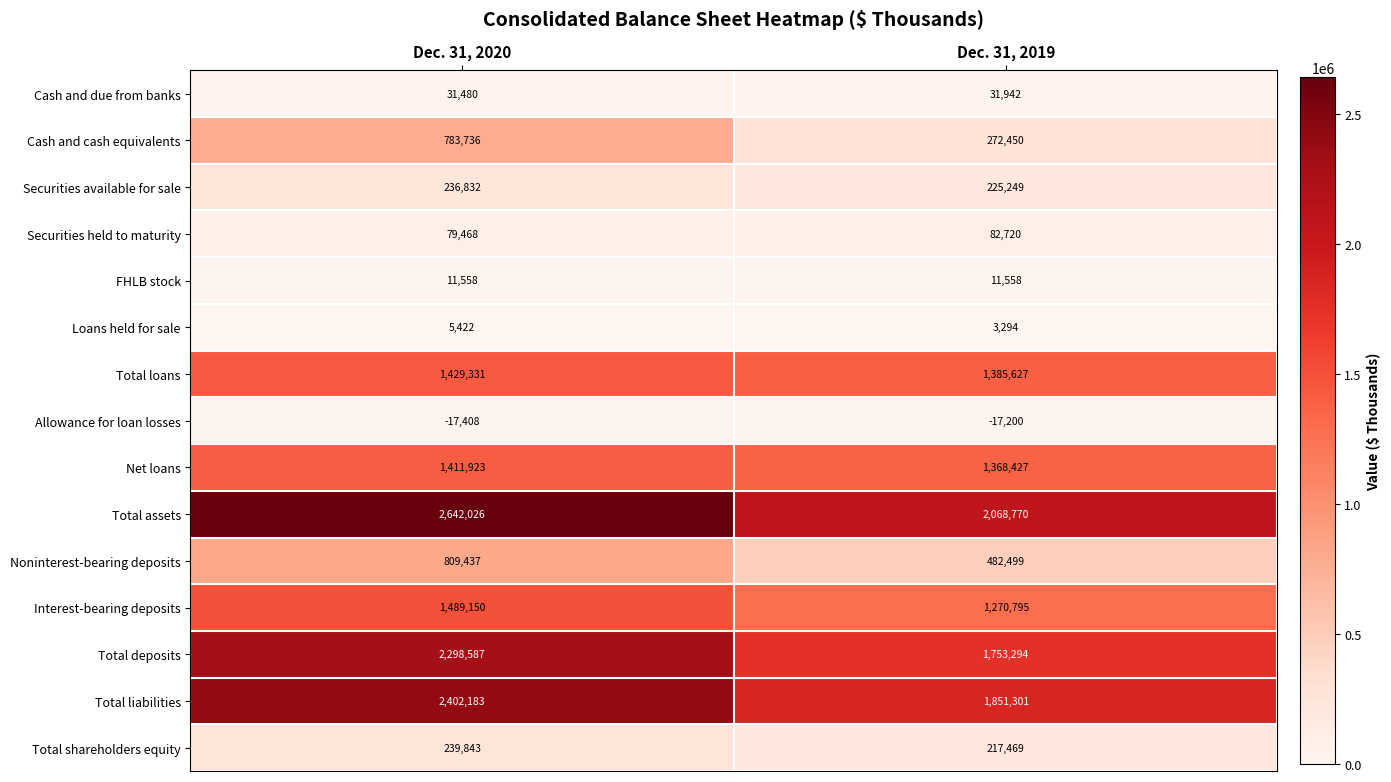

What is the sum of the Securities held to maturity values at Dec. 31, 2019 and Dec. 31, 2020?

162188